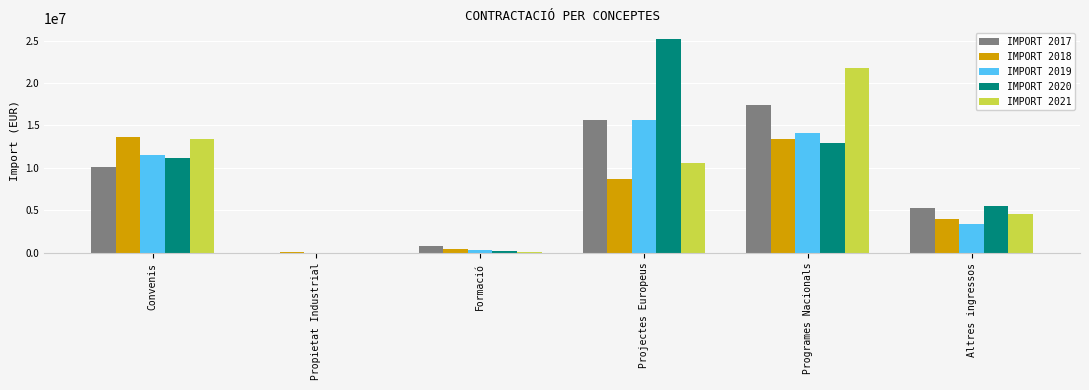

What is the difference between the IMPORT 2019 values at Propietat Industrial and Convenis?

11502078.8